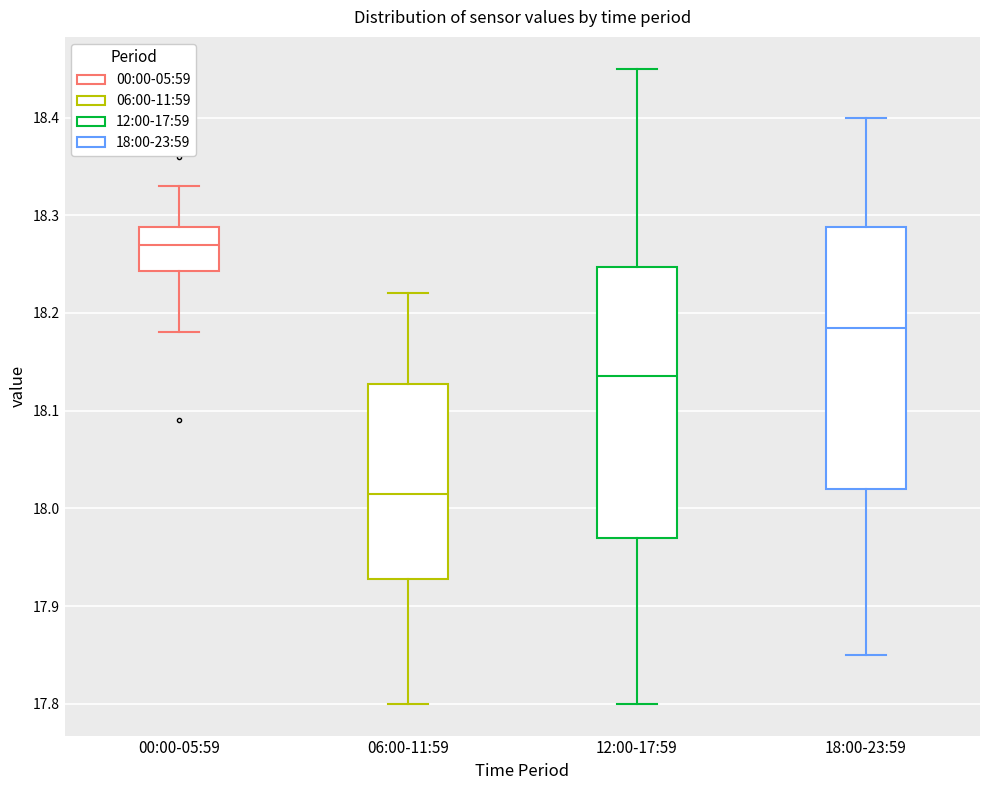

Which box's median line is the lowest?

06:00-11:59